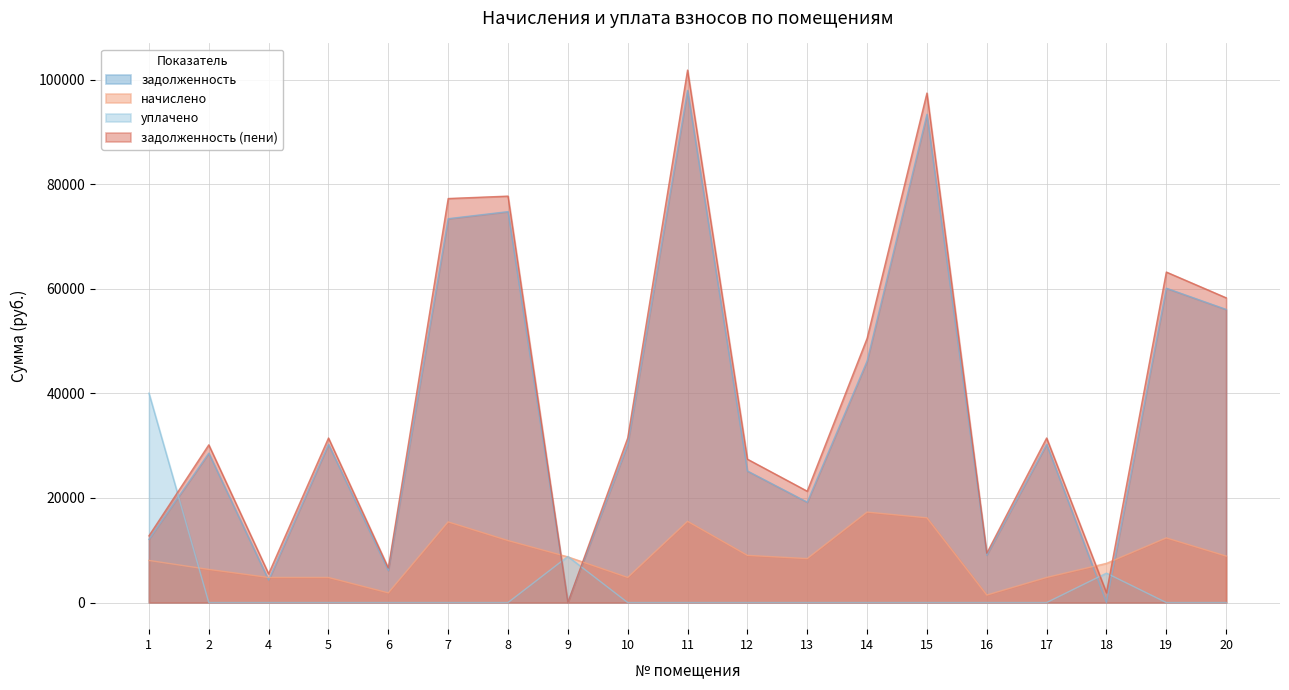

What are all the series names shown in the legend?

задолженность, начислено, уплачено, задолженность (пени)